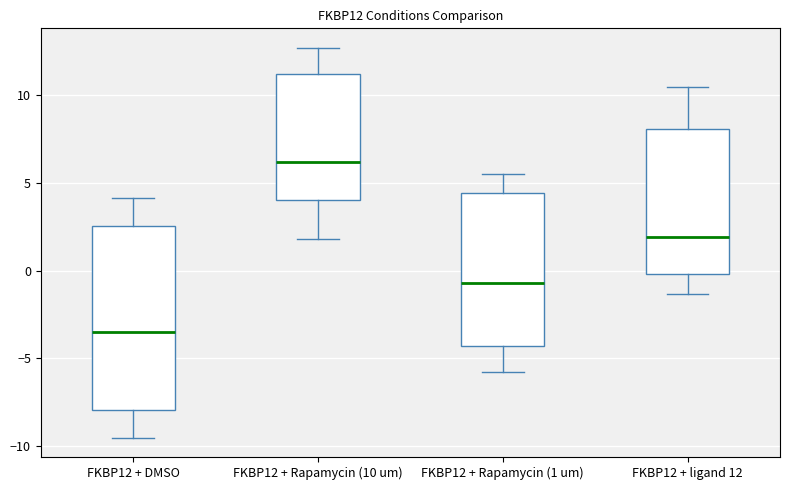

Comparing the boxes themselves (not the whiskers), which one is the tallest?

FKBP12 + DMSO